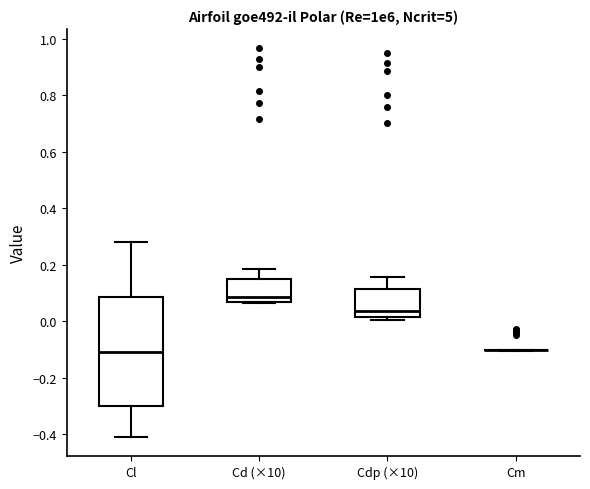

Reading left to right, read every box against the y-axis: the position of its median line, the range the box covers, and the ends of its whiskers. The values are not printed on the chart, so give them approximately, as read against the axis.

Cl: median -0.12, box -0.30 to 0.08, whiskers -0.40 to 0.28
Cd (×10): median 0.08, box 0.06 to 0.16, whiskers 0.06 to 0.18
Cdp (×10): median 0.04, box 0.02 to 0.12, whiskers 0.00 to 0.16
Cm: box collapsed to a line at -0.10, whiskers -0.10 to -0.10